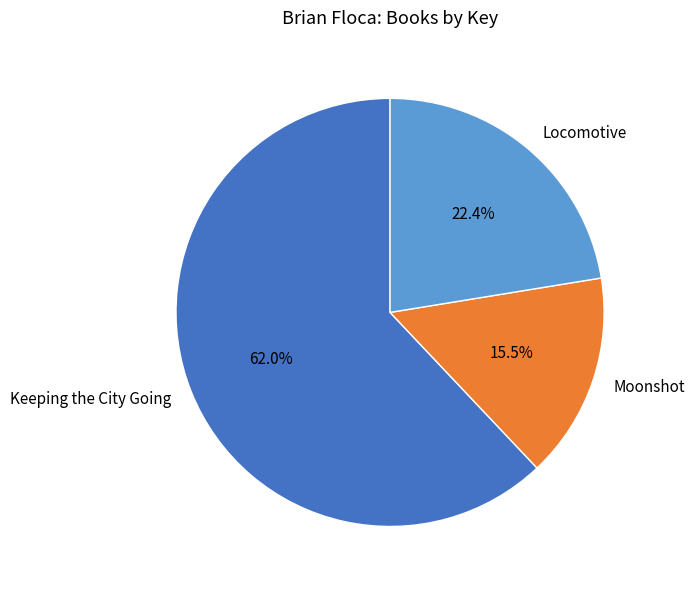

To the nearest percent, what is the difference between the Locomotive and Keeping the City Going slice percentages?

40%